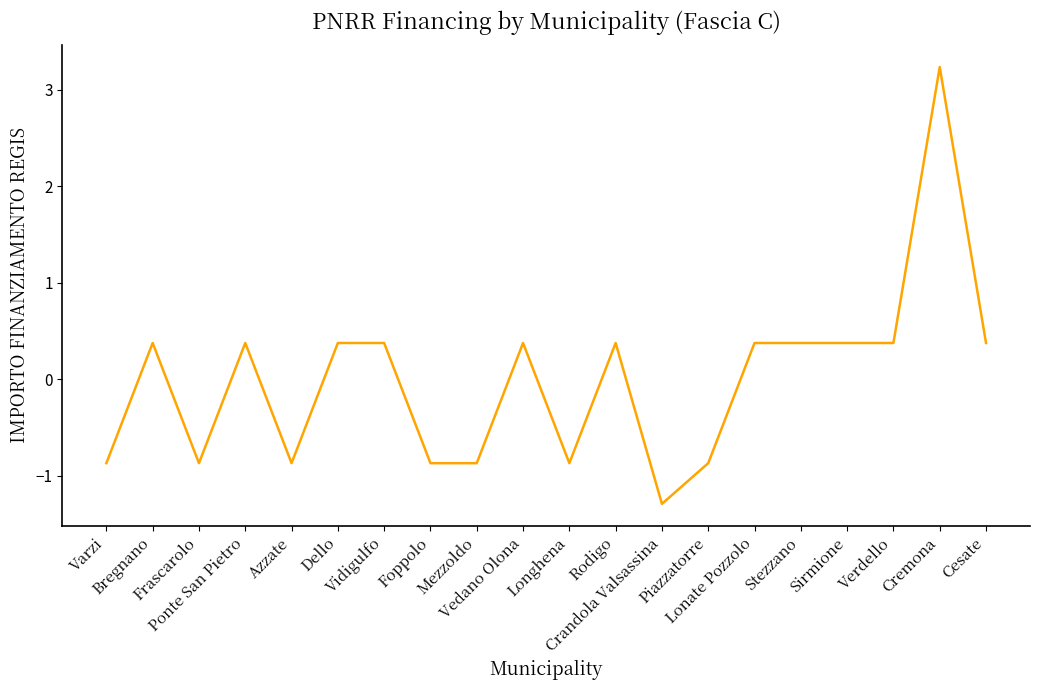

True or false: the data shows -1.4 at Frascarolo.

False